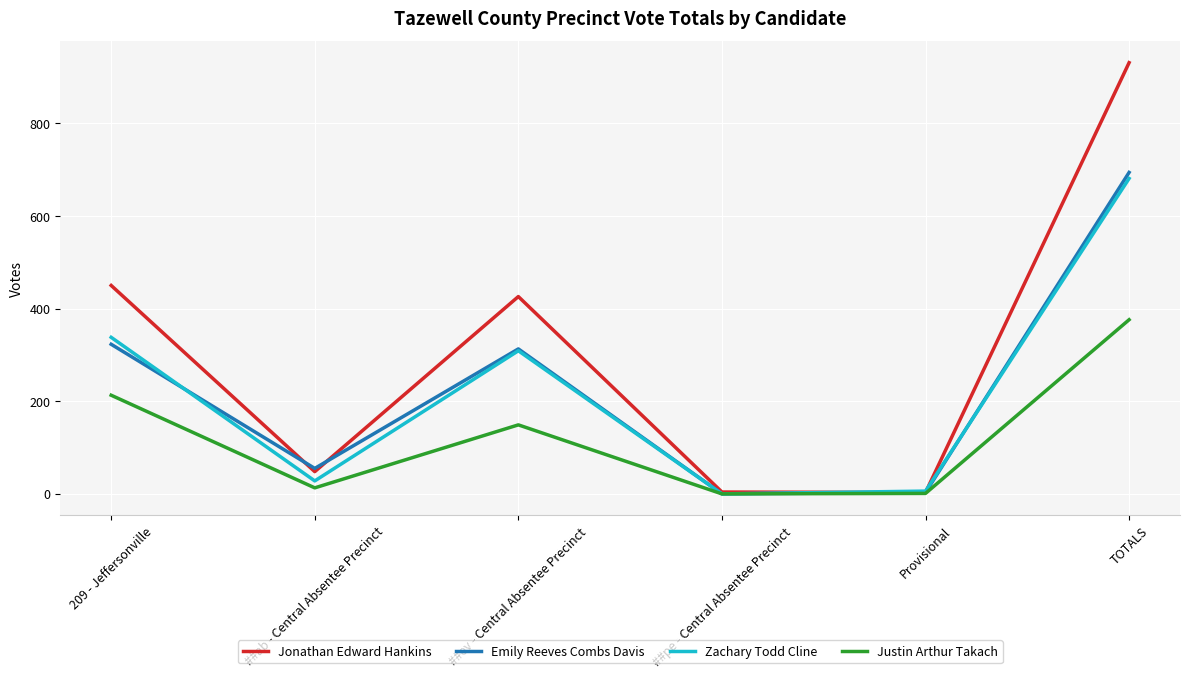

How many values in the Zachary Todd Cline series are below 309?

3